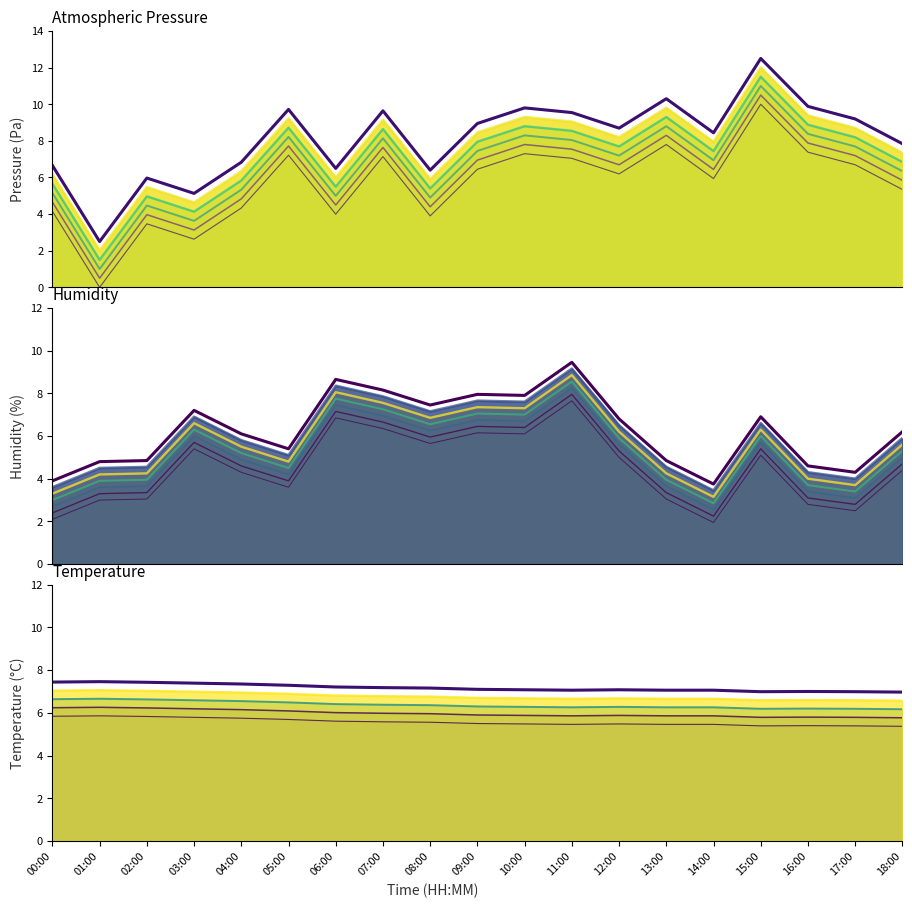

How many intersections are there between Pressure (Pa) and Humidity (%)?

8